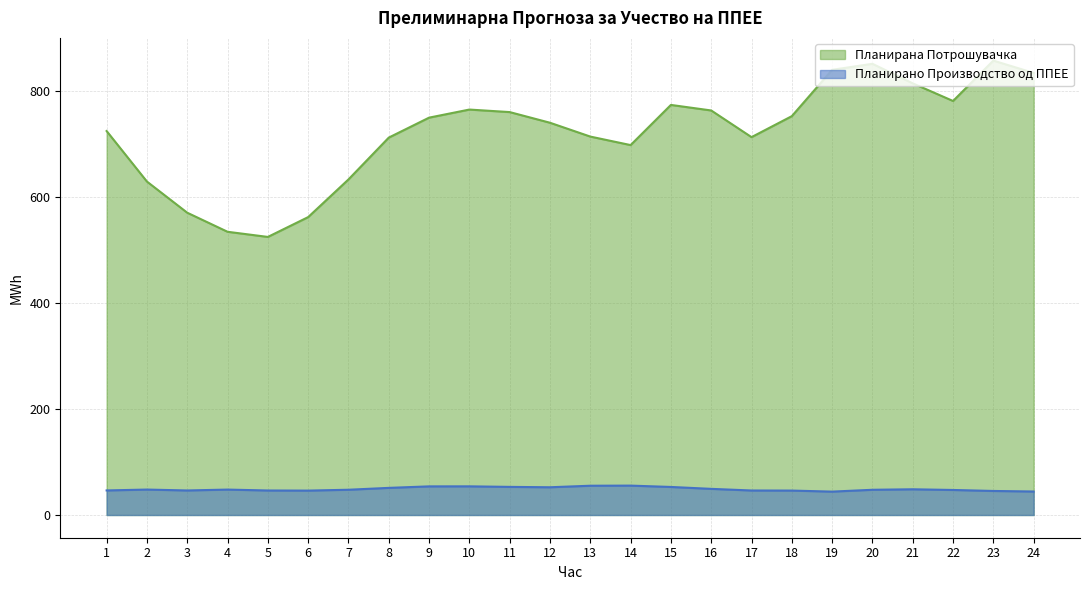

At which label is Планирано Производство од ППЕЕ closest to 49?

16